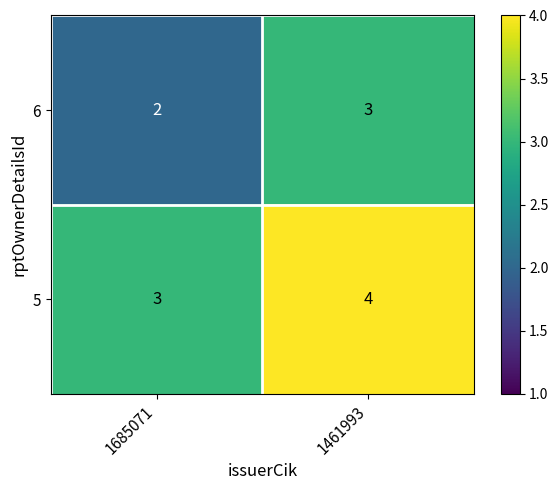

Count the number of categories in the chart.

2